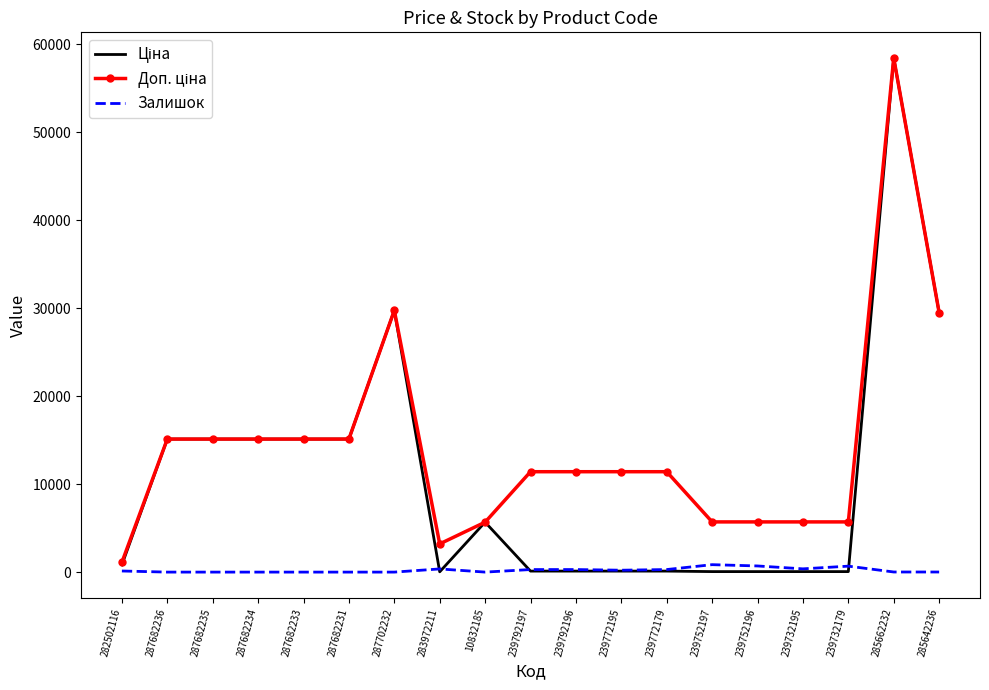

The Залишок series shows 0.0 at 287682234. True or false?

True